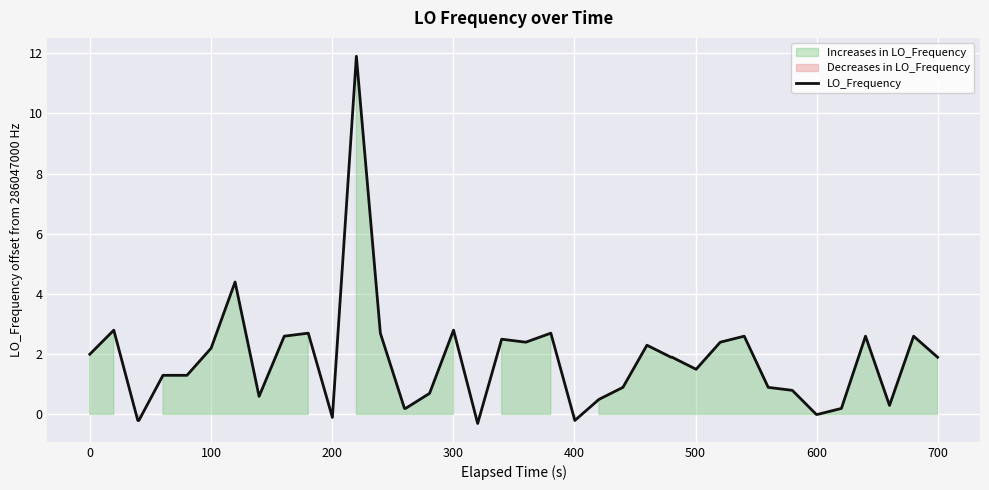

What is the minimum value for LO_Frequency?

-0.3